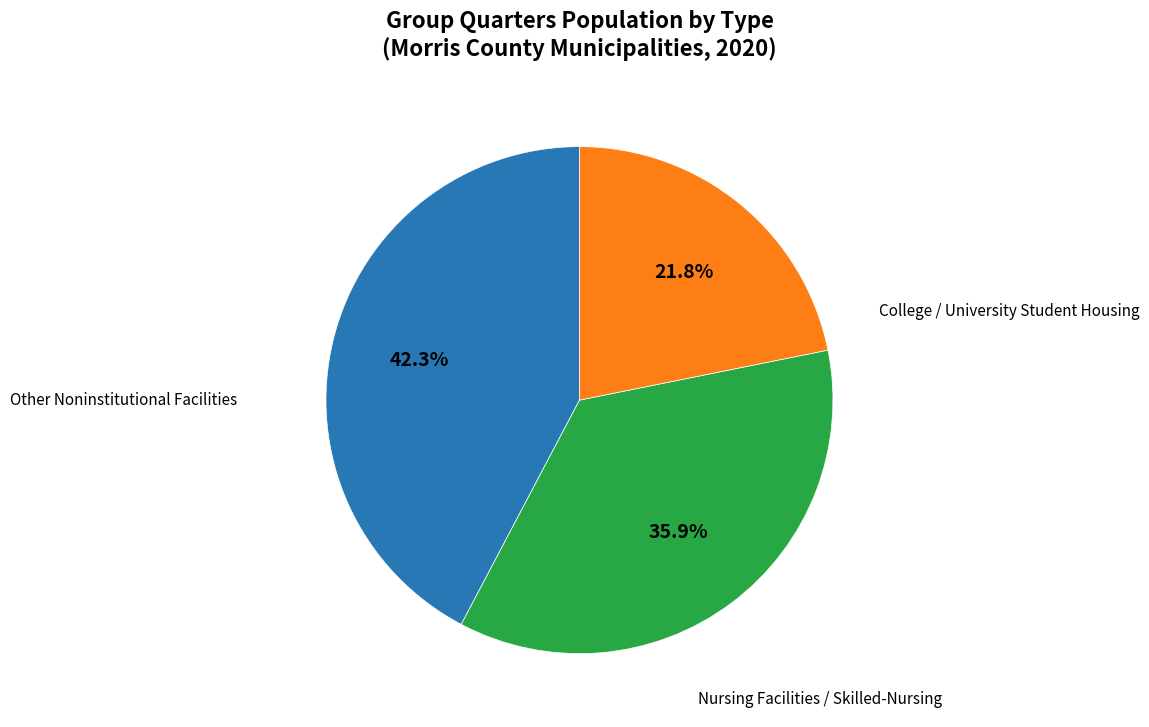

To the nearest percent, what is the average slice percentage?

33%